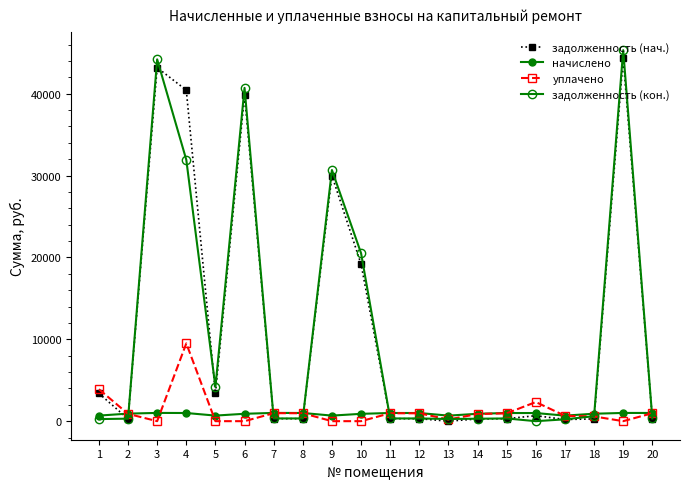

How many positive values does the задолженность (кон.) series have?

19